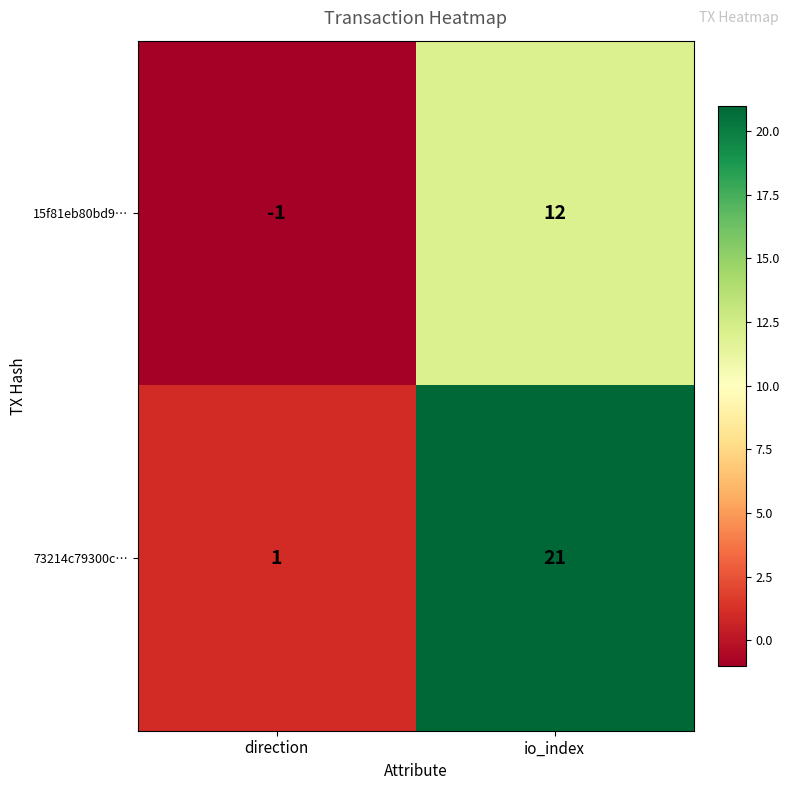

The value of 15f81eb80bd9… at io_index is 12. True or false?

True